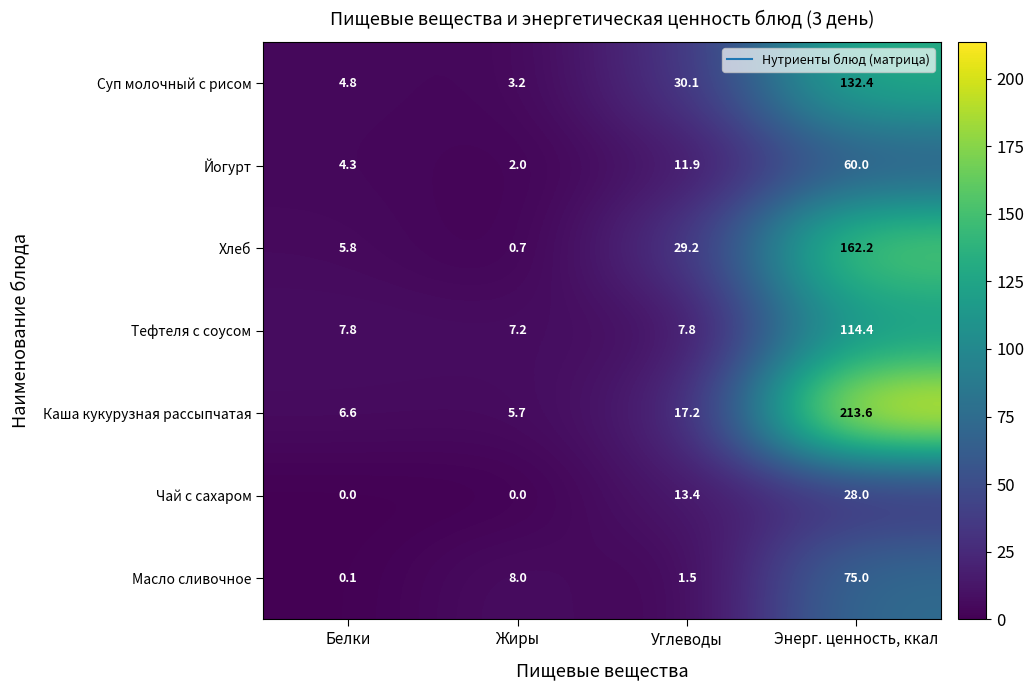

What is the highest value of the Йогурт series?

60.0